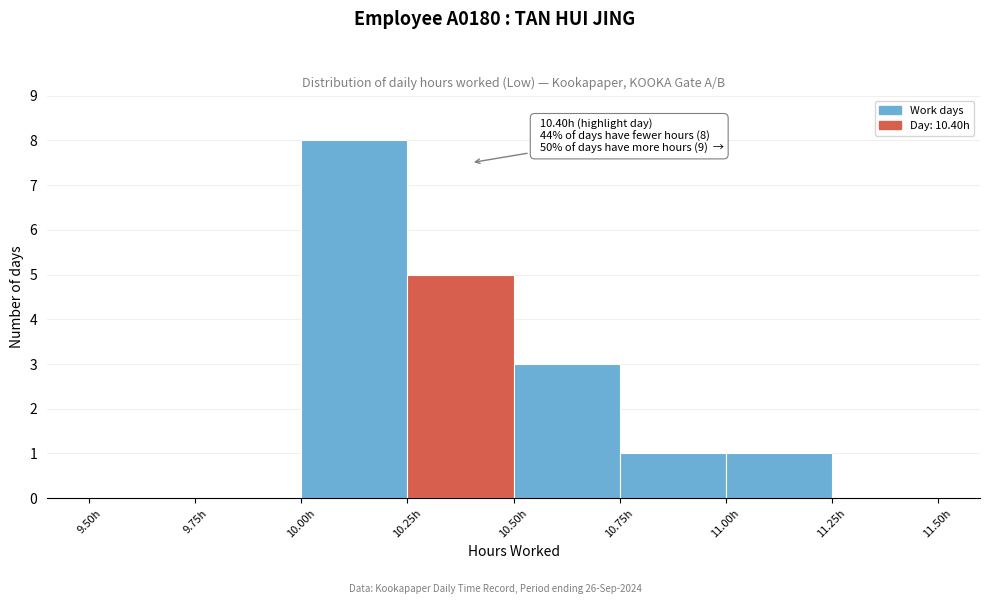

Over which range of the x-axis is the bar tallest?

10.00 to 10.25